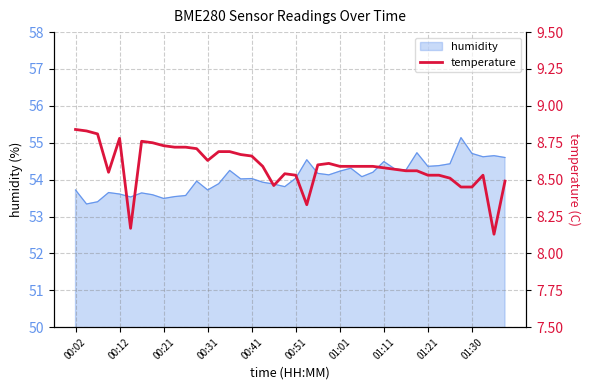

Is it true that humidity equals 79.5 at 01:30?

False